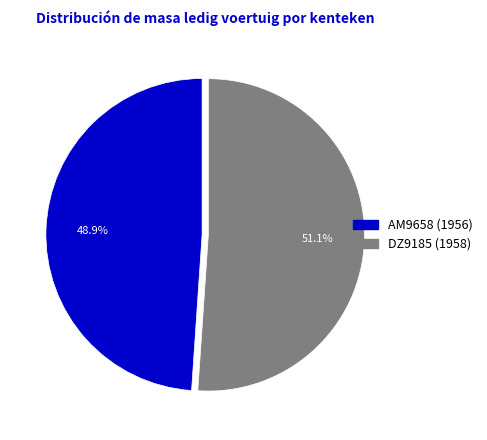

What percentage do AM9658 (1956) and DZ9185 (1958) together represent?

100.0%